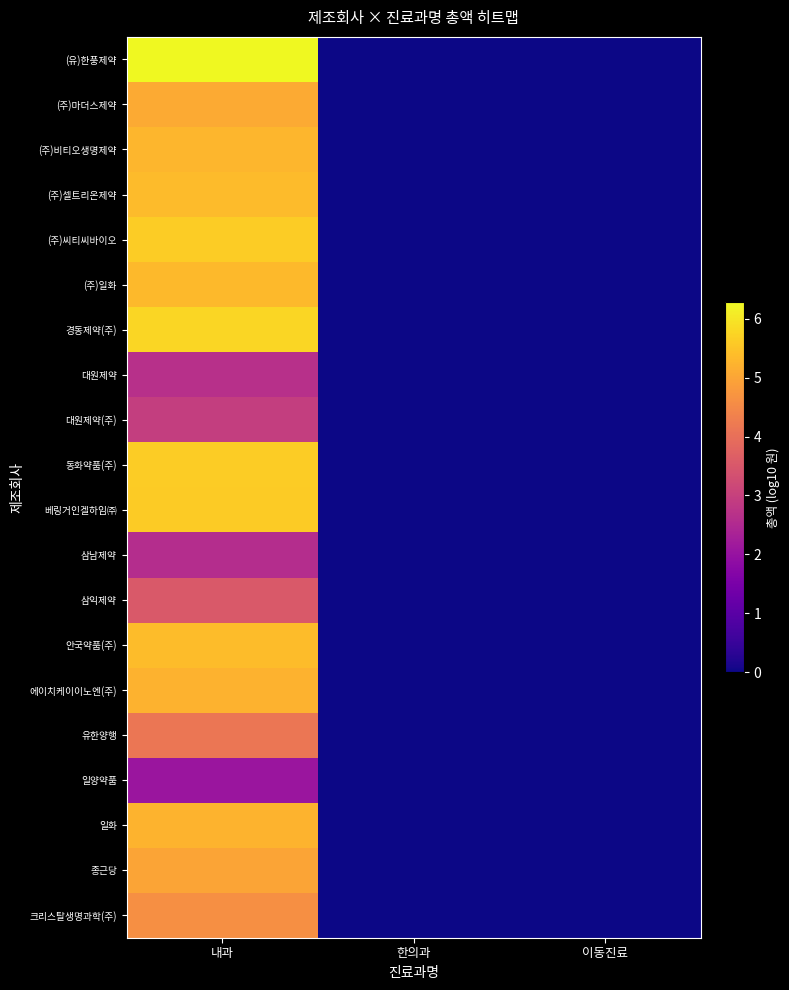

Reading right to left, extract all data points from this chart.

(유)한풍제약: 이동진료=0.0	한의과=0.0	내과=6.3
(주)마더스제약: 이동진료=0.0	한의과=0.0	내과=5.1
(주)비티오생명제약: 이동진료=0.0	한의과=0.0	내과=5.3
(주)셀트리온제약: 이동진료=0.0	한의과=0.0	내과=5.4
(주)씨티씨바이오: 이동진료=0.0	한의과=0.0	내과=5.6
(주)일화: 이동진료=0.0	한의과=0.0	내과=5.3
경동제약(주): 이동진료=0.0	한의과=0.0	내과=5.8
대원제약: 이동진료=0.0	한의과=0.0	내과=2.7
대원제약(주): 이동진료=0.0	한의과=0.0	내과=3.0
동화약품(주): 이동진료=0.0	한의과=0.0	내과=5.6
베링거인겔하임㈜: 이동진료=0.0	한의과=0.0	내과=5.6
삼남제약: 이동진료=0.0	한의과=0.0	내과=2.6
삼익제약: 이동진료=0.0	한의과=0.0	내과=3.5
안국약품(주): 이동진료=0.0	한의과=0.0	내과=5.4
에이치케이이노엔(주): 이동진료=0.0	한의과=0.0	내과=5.2
유한양행: 이동진료=0.0	한의과=0.0	내과=4.1
일양약품: 이동진료=0.0	한의과=0.0	내과=2.1
일화: 이동진료=0.0	한의과=0.0	내과=5.2
종근당: 이동진료=0.0	한의과=0.0	내과=5.0
크리스탈생명과학(주): 이동진료=0.0	한의과=0.0	내과=4.6